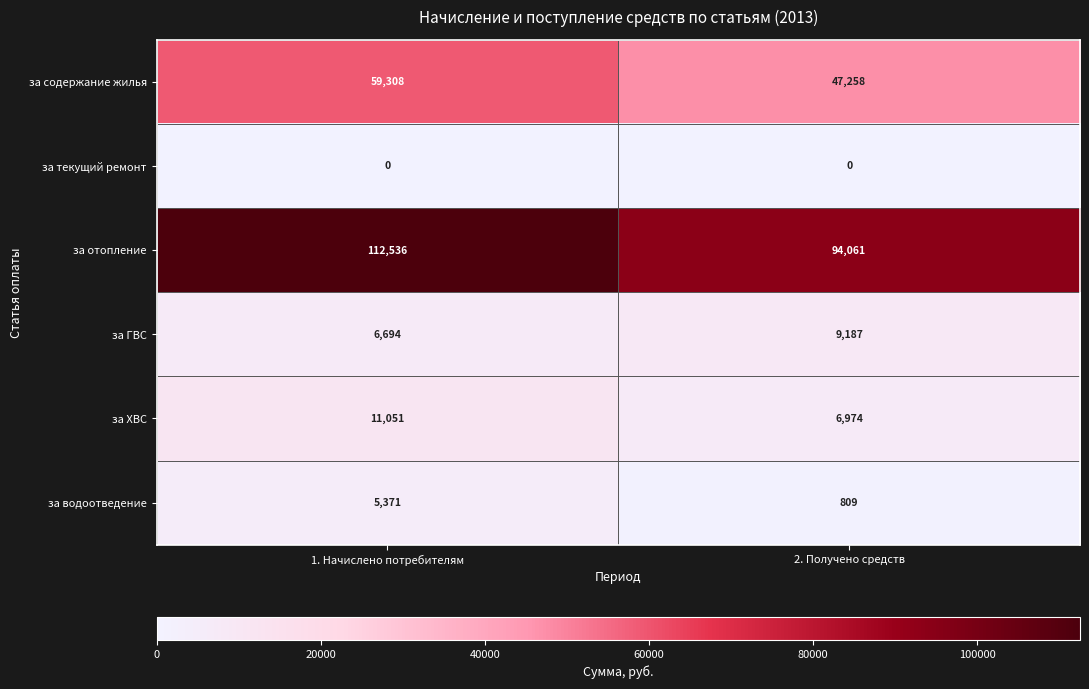

At 1. Начислено потребителям, list the series in order from largest to smallest.

за отопление, за содержание жилья, за ХВС, за ГВС, за водоотведение, за текущий ремонт